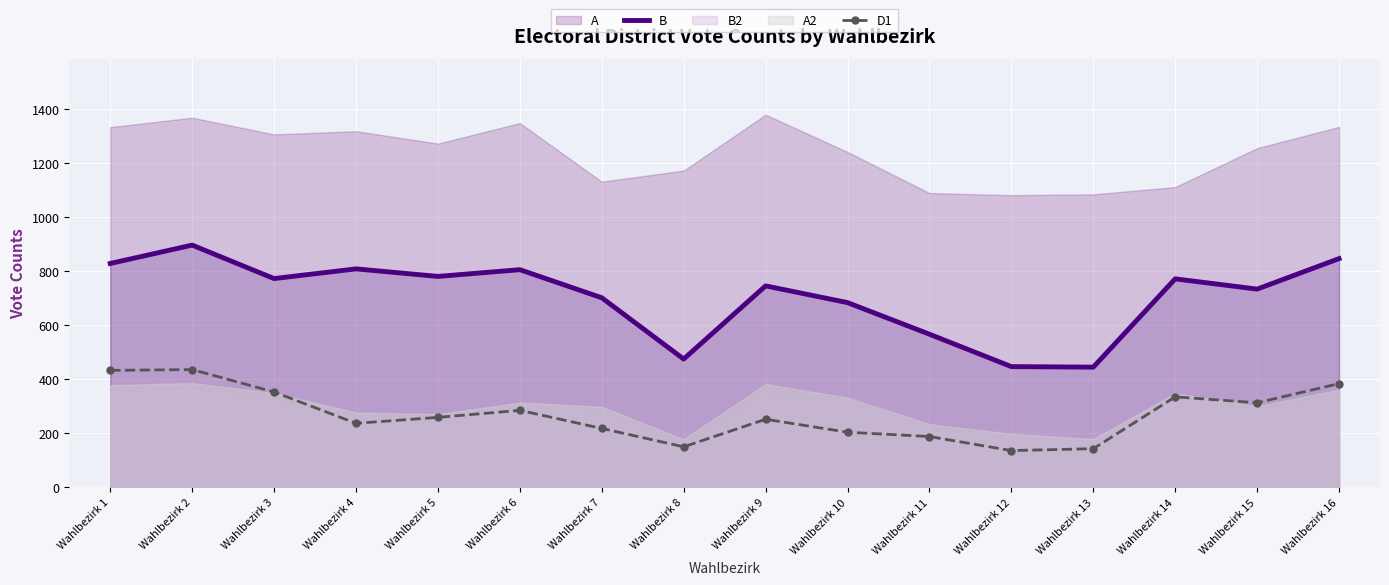

What is the average value of the B series?

707